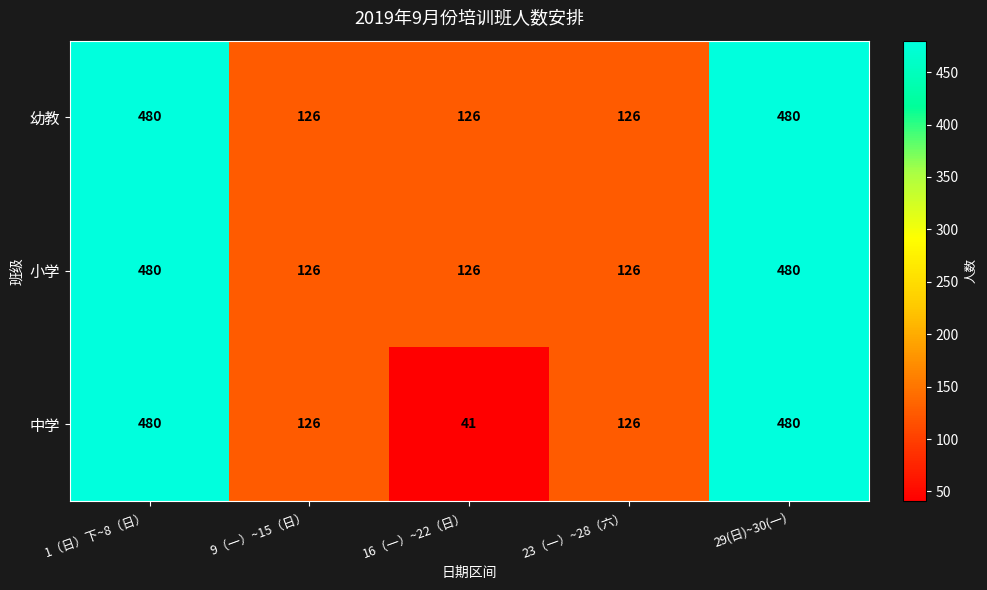

Between 16（一）~22（日） and 23（一）~28（六）, which series saw the biggest shift?

中学